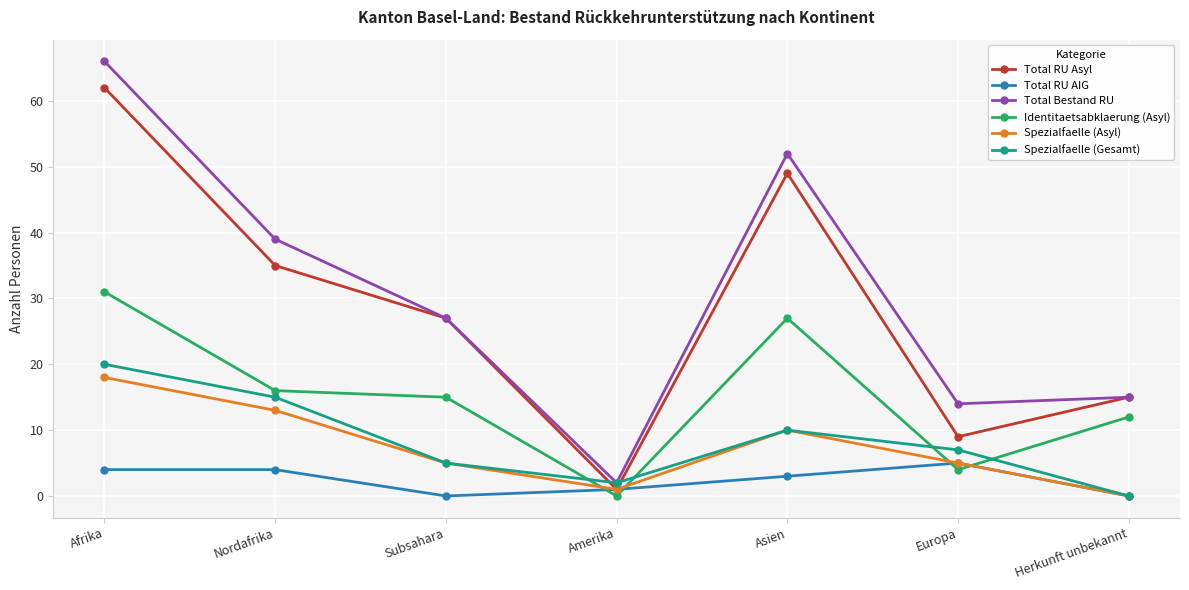

Does the chart have visible grid lines?

Yes